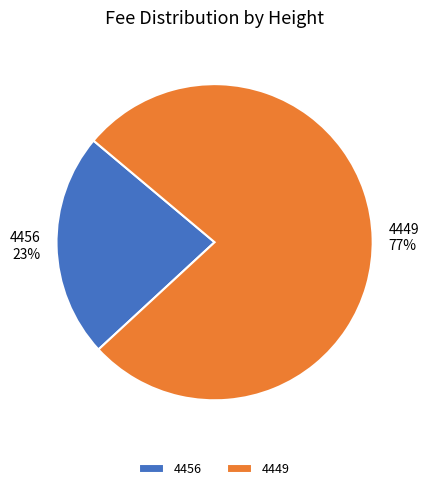

Combined, do 4456 and 4449 account for over 50%?

Yes